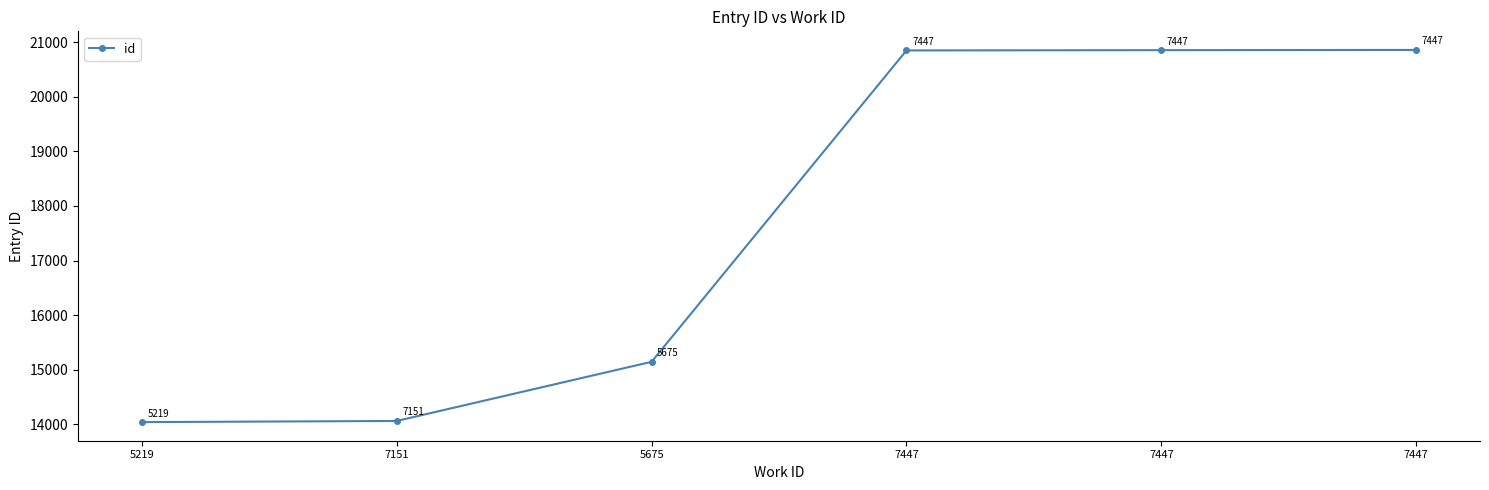

What is the maximum value shown in the chart?

20856